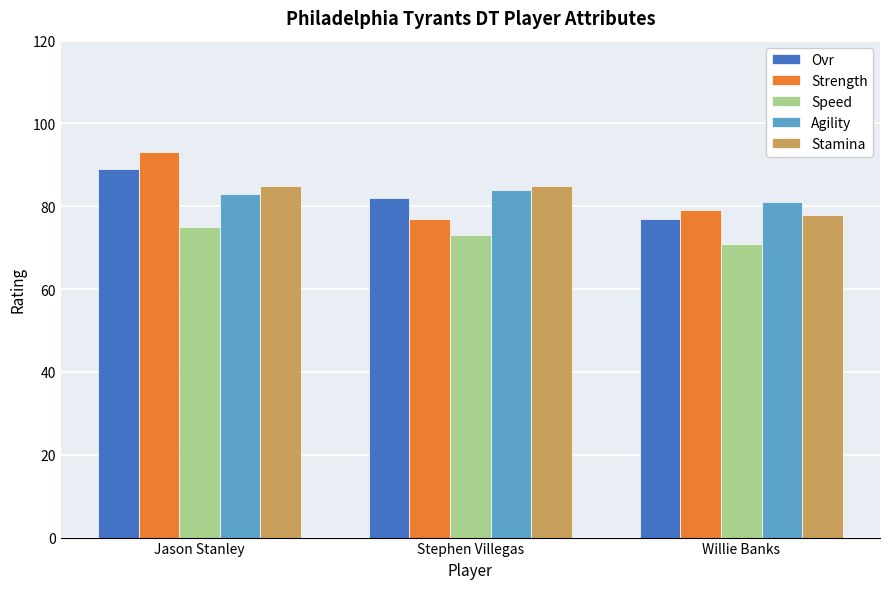

What is the value of the Strength bar at the 3rd from the left?

79